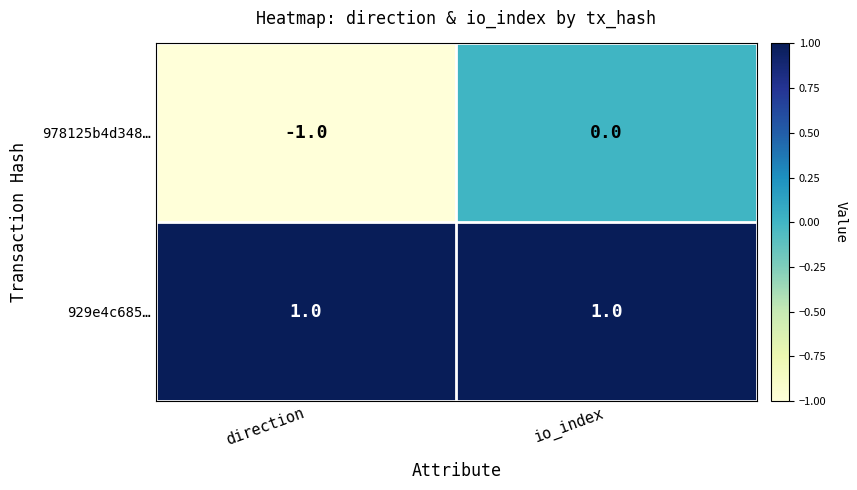

Is it true that 978125b4d348… equals -1 at io_index?

False